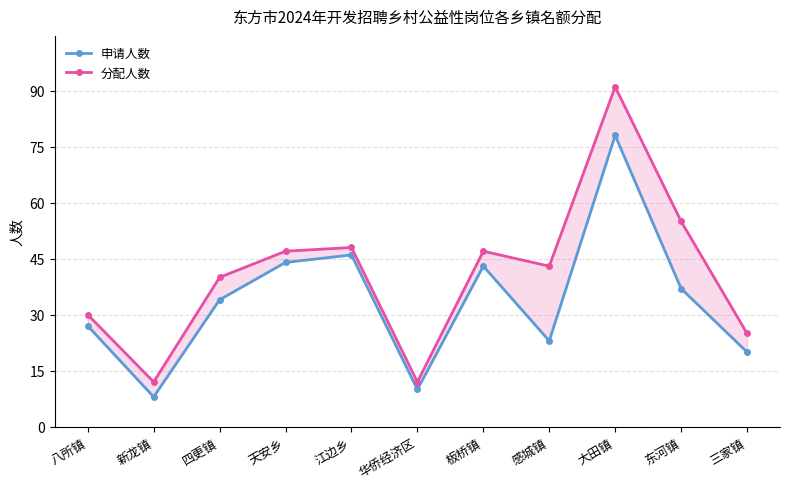

What are all the series names shown in the legend?

申请人数, 分配人数